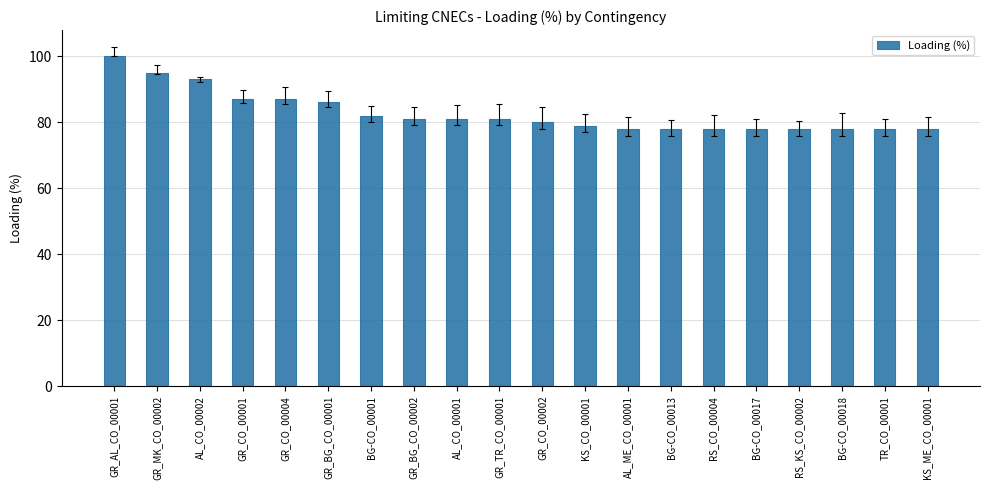

Which has a higher value, GR_BG_CO_00001 or GR_CO_00004?

GR_CO_00004